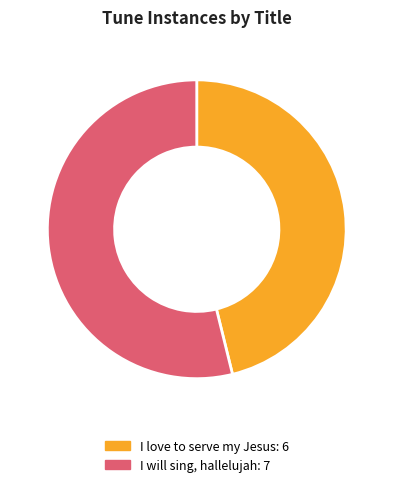

Combined, do I will sing, hallelujah and I love to serve my Jesus account for over 50%?

Yes